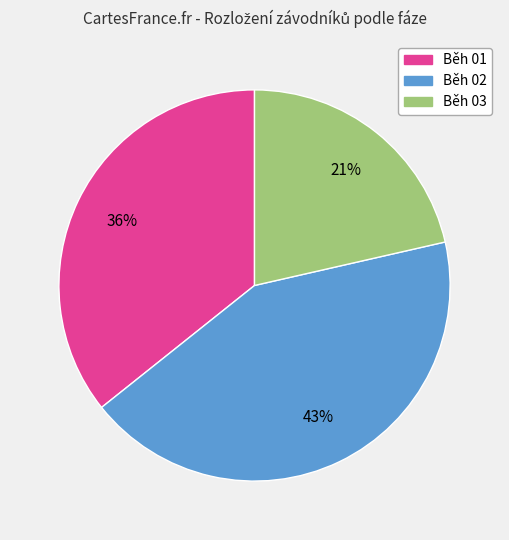

To the nearest percent, what is the average slice percentage?

33%